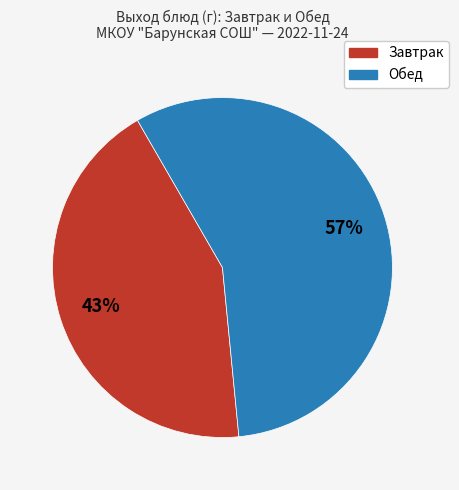

True or false: Обед accounts for 71% of the total.

False